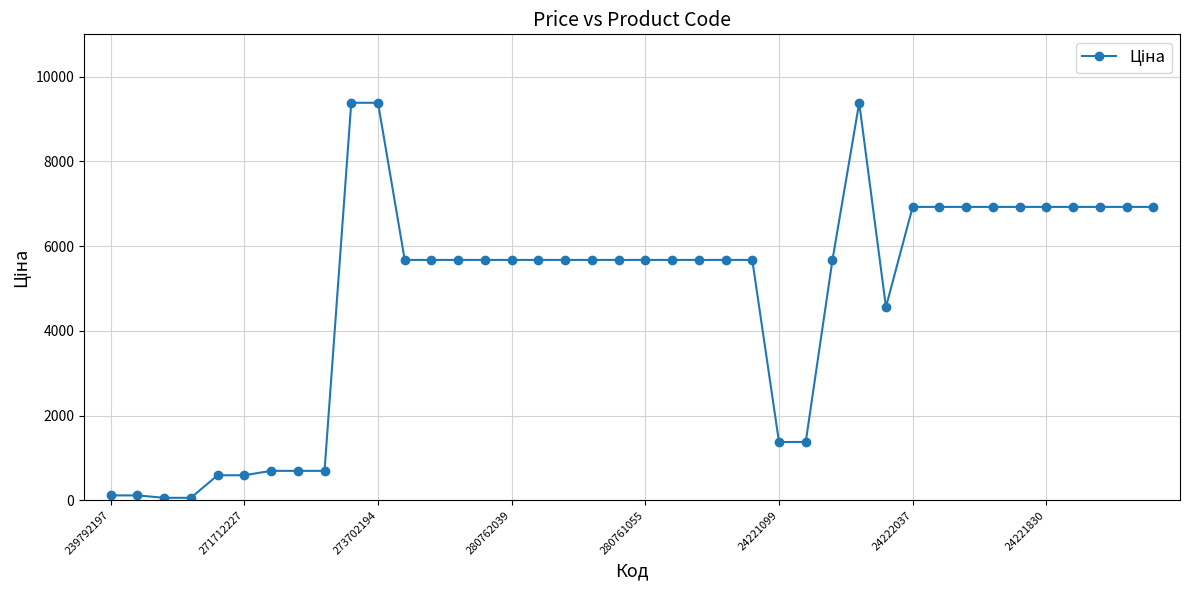

True or false: the data has more than 0 interior local peaks.

True